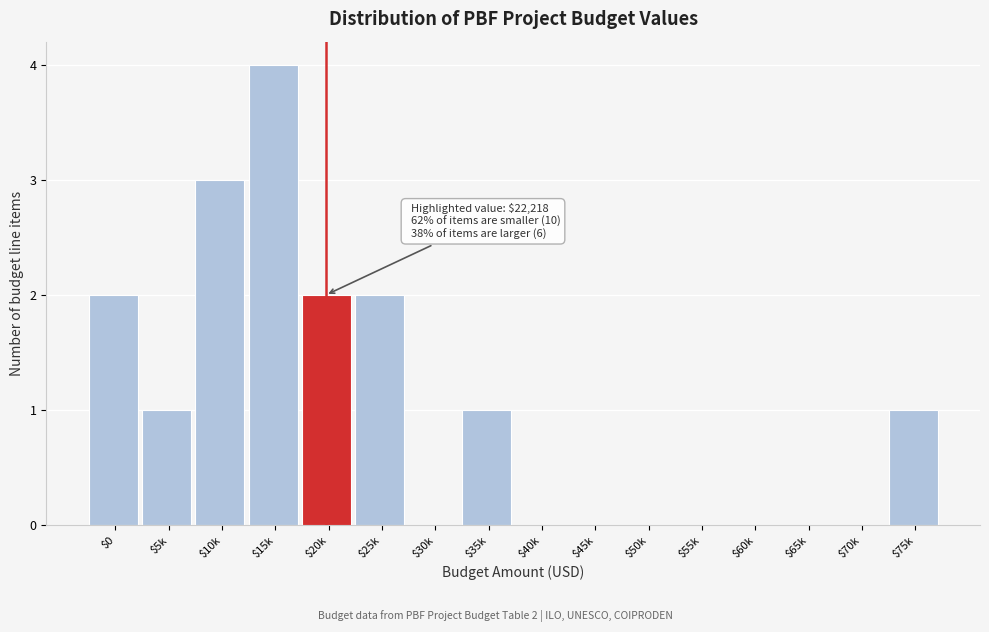

What is the maximum value shown in the chart?

4